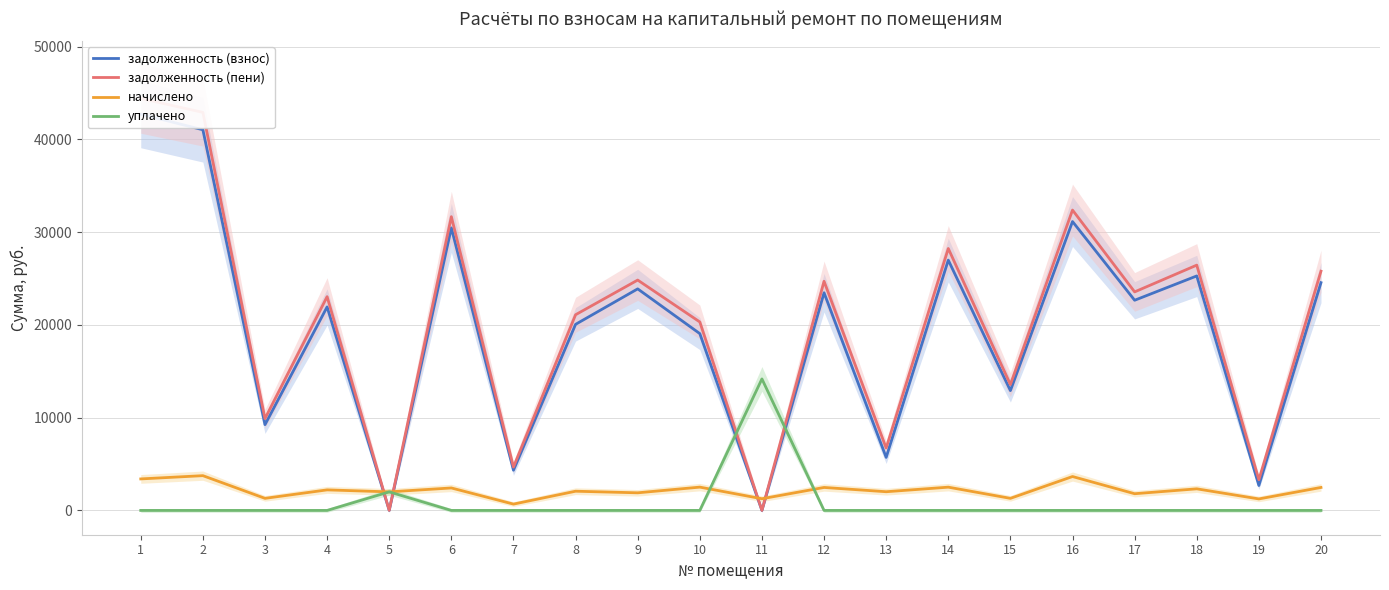

How many interior local peaks does the задолженность (взнос) series have?

7